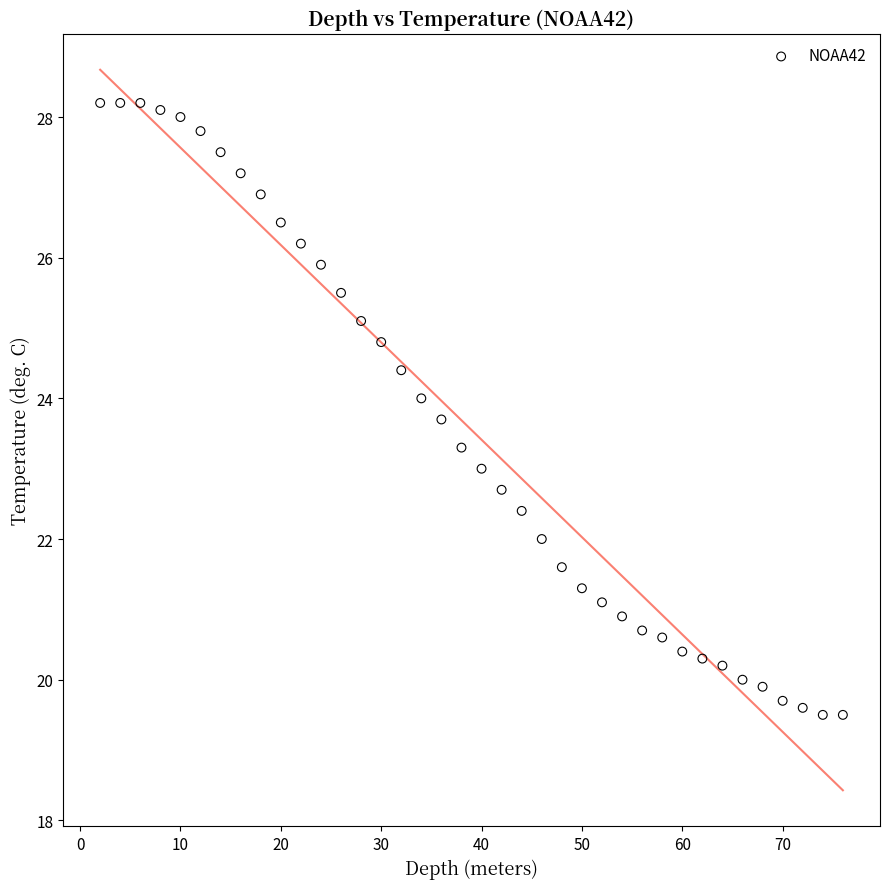

What is the range of X values (max minus min)?

74.0